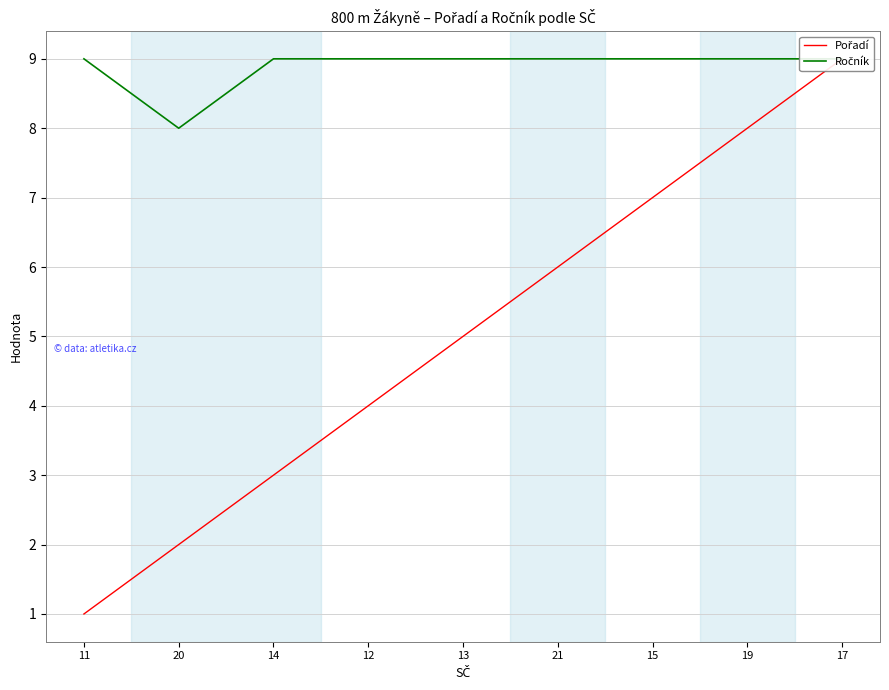

Between 21 and 14, which is larger?

21